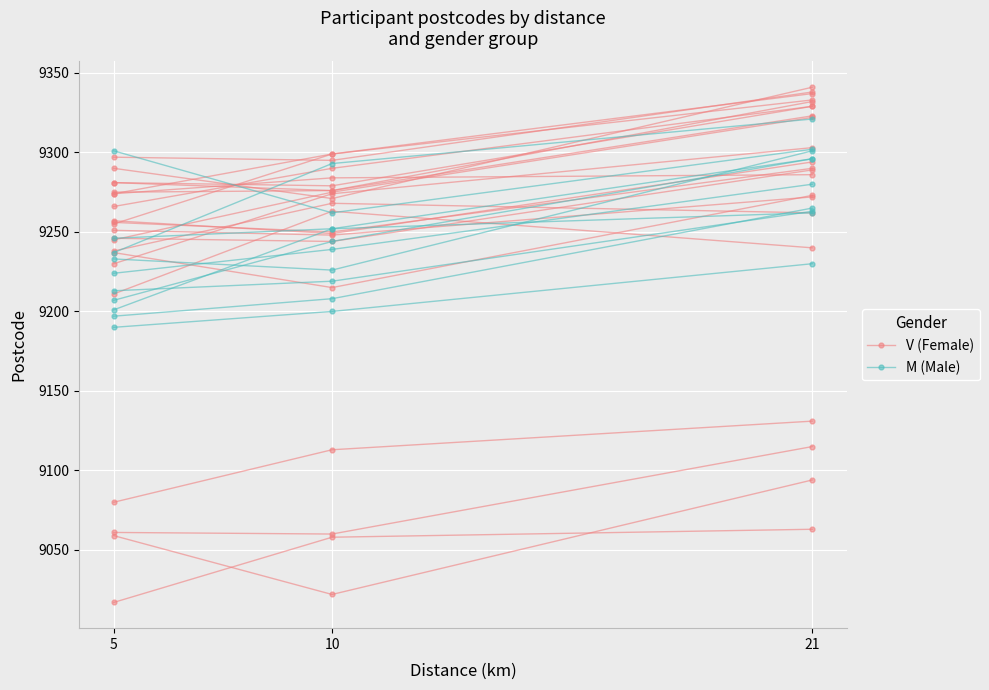

What is the total value across all series at 21?

18650